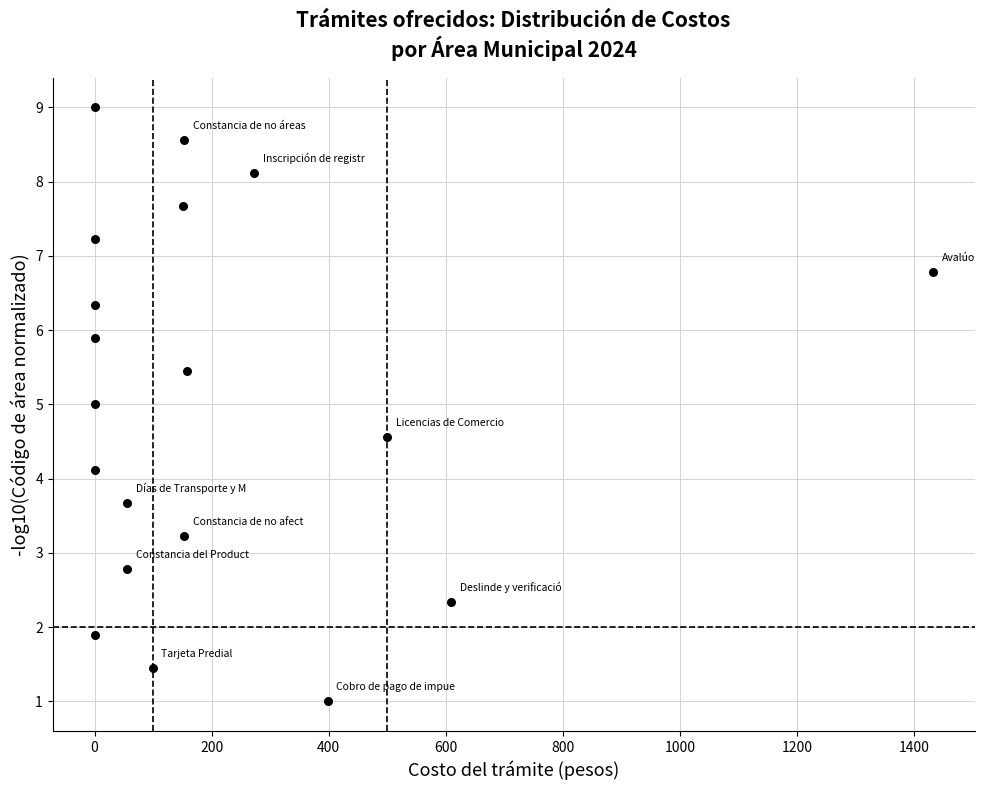

What is the range of Y values (max minus min)?

8.0